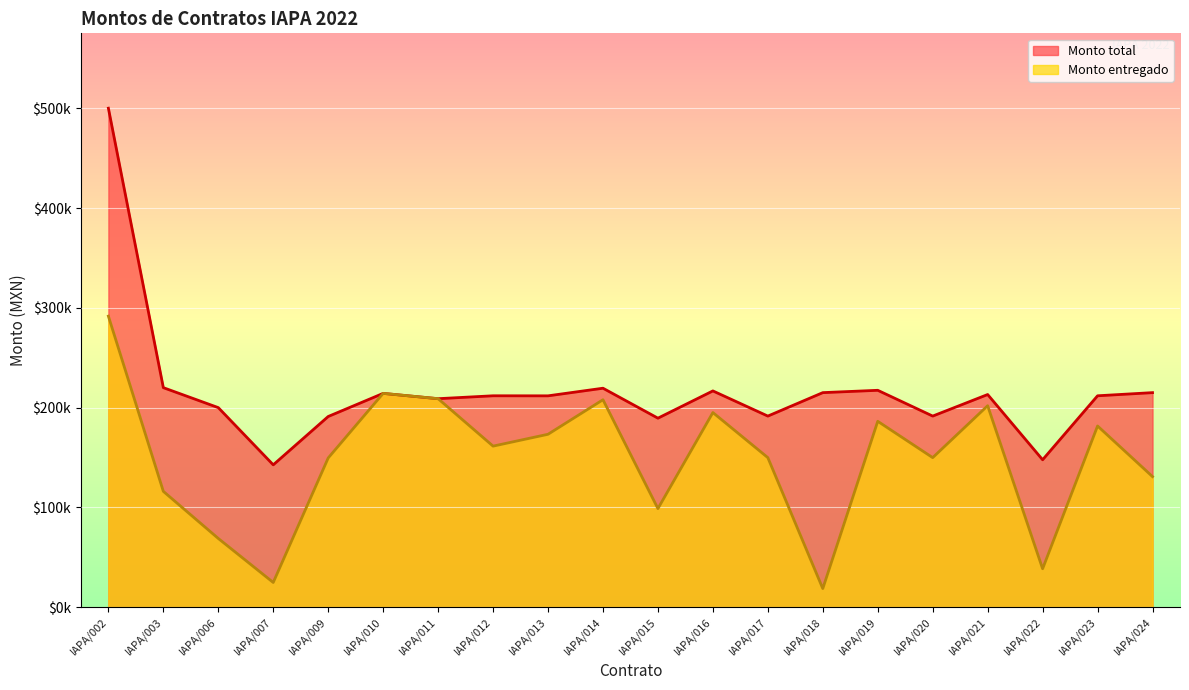

What is the approximate value of Monto total at IAPA/012?

211858.9